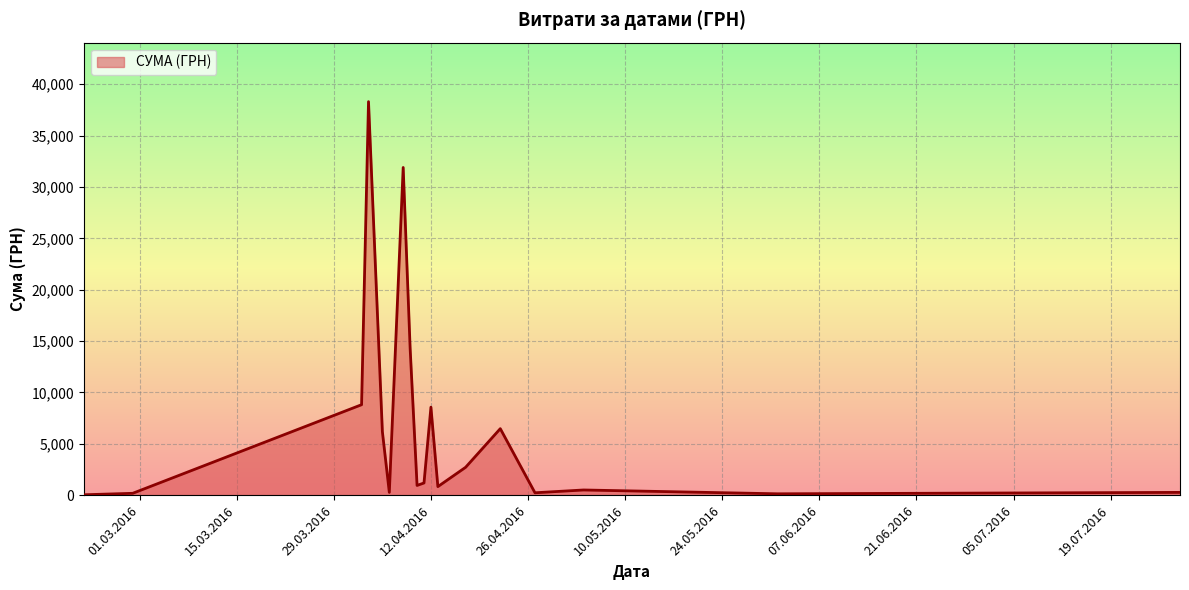

True or false: the data has more than 2 interior local peaks.

True